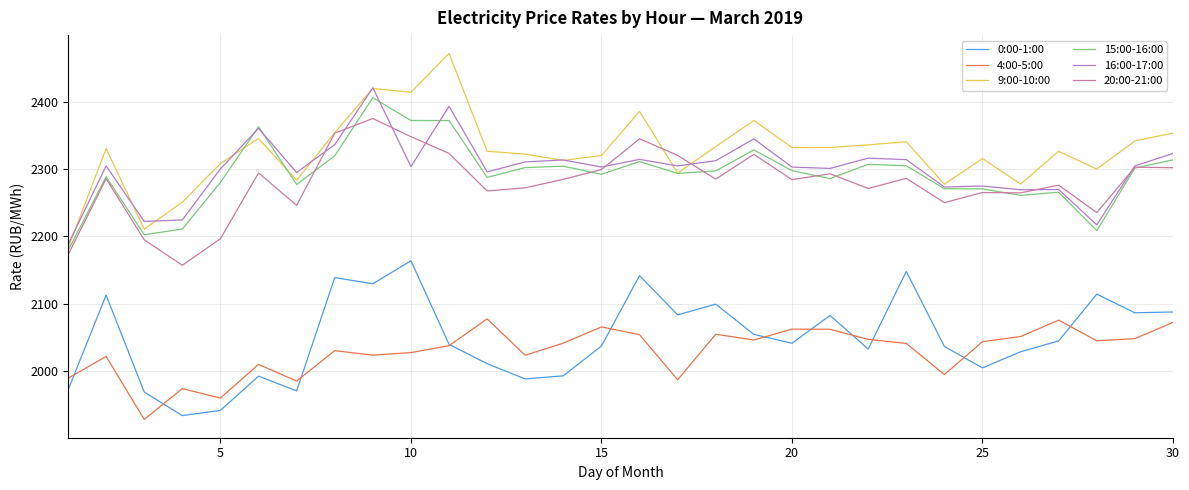

True or false: 15:00-16:00 has more than 2 points higher than both neighbors.

True